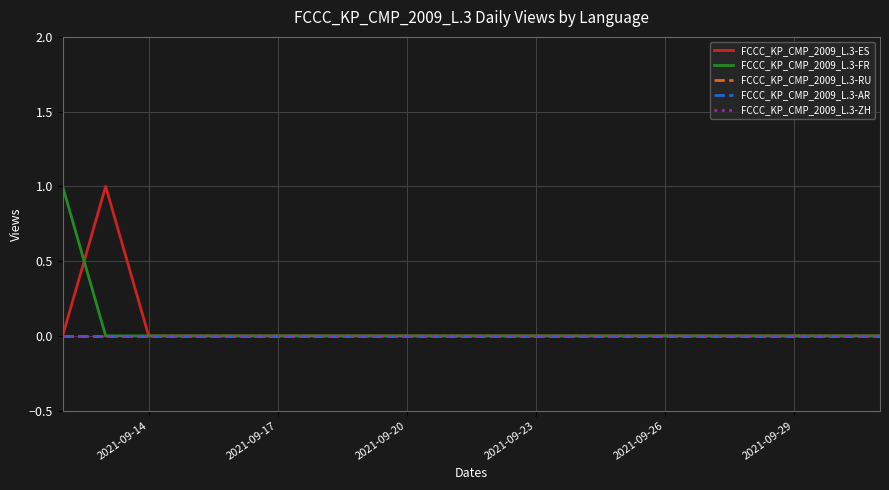

How many lines are shown in the chart?

5